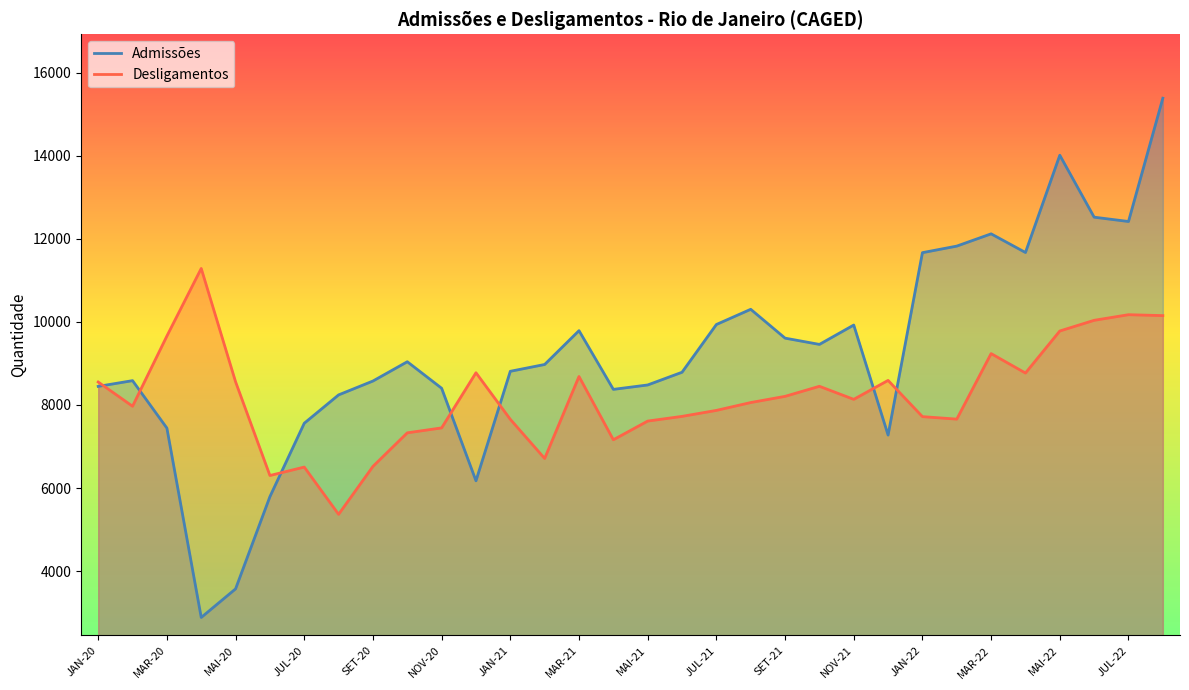

List the series in order of their peak value, lowest first.

Desligamentos, Admissões